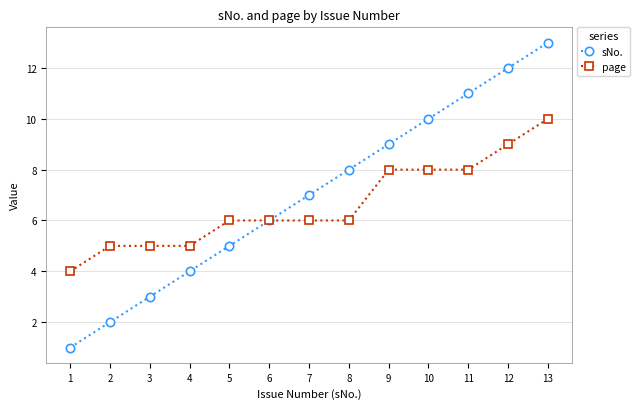

Rank the series by their maximum value, from highest to lowest.

sNo., page